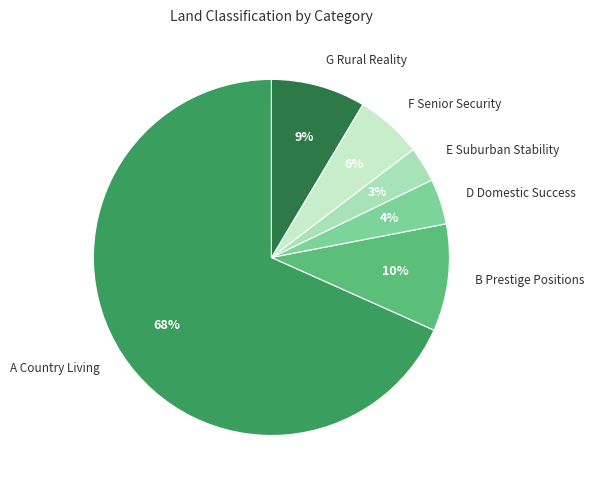

How many slices are in this pie chart?

6